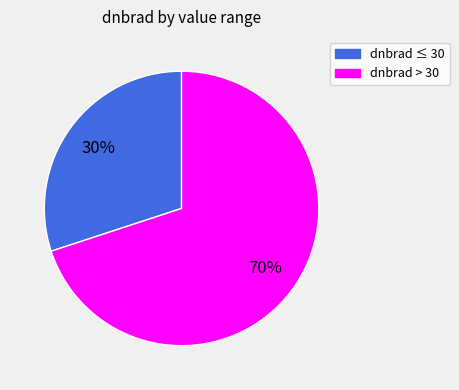

To the nearest percent, what is the difference between the largest and smallest slice percentages?

40%